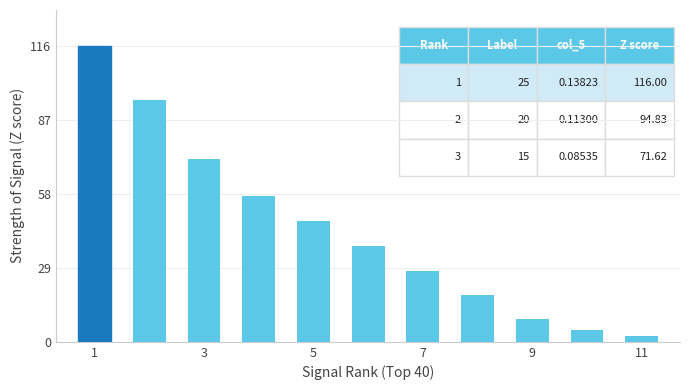

What is the maximum value shown in the chart?

116.0